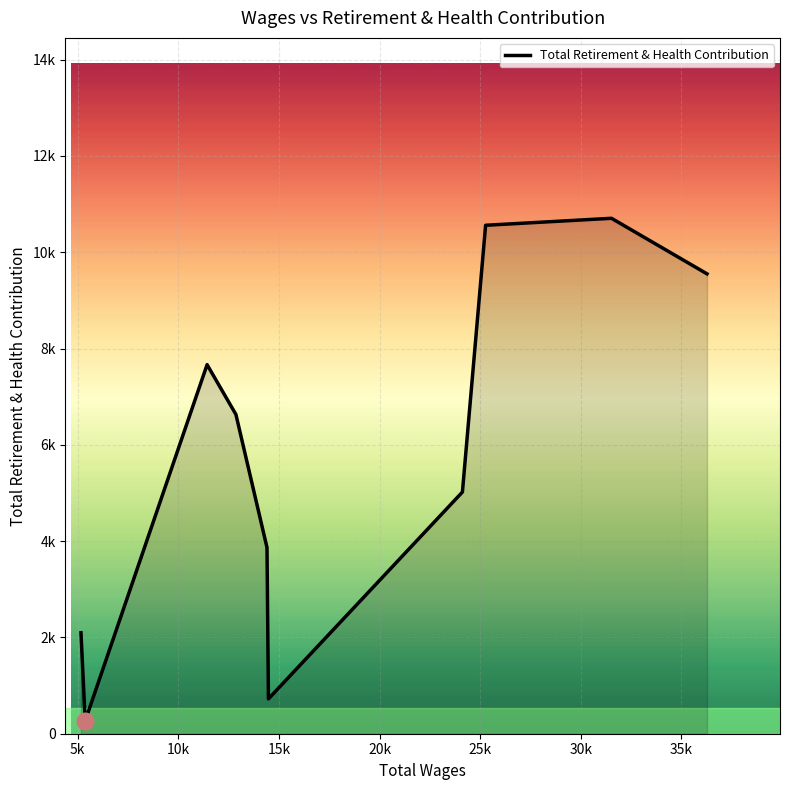

What is the smallest value displayed?

268